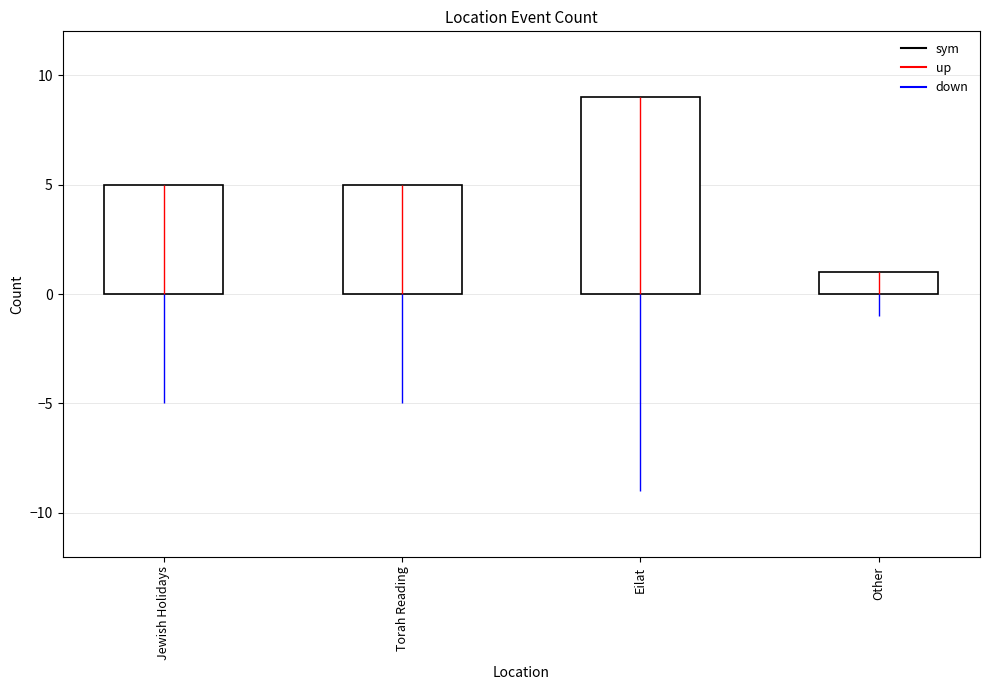

The value at Torah Reading is 3. True or false?

False